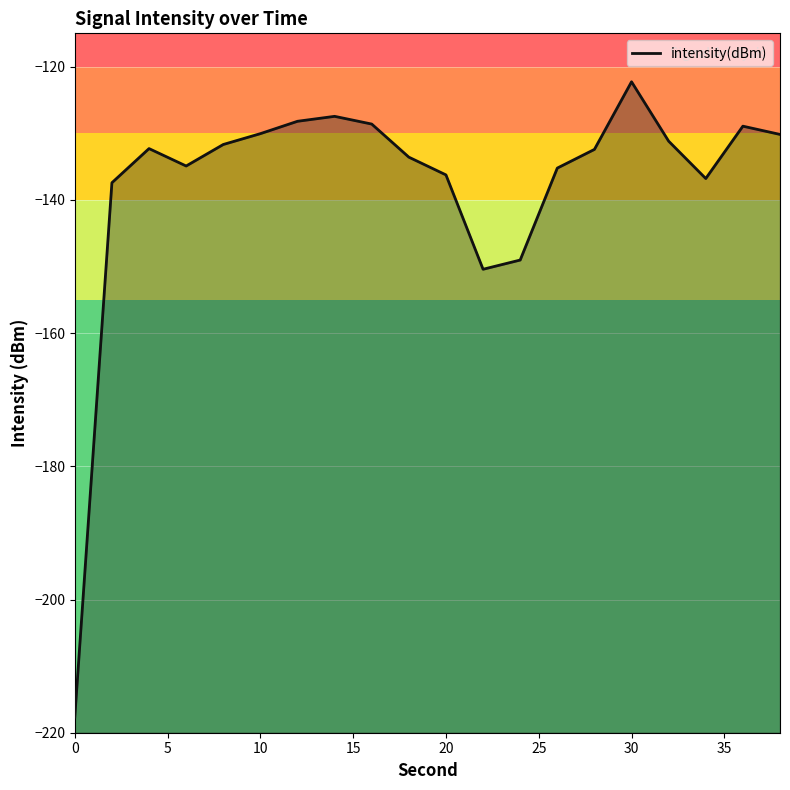

What is the maximum value shown in the chart?

-122.3